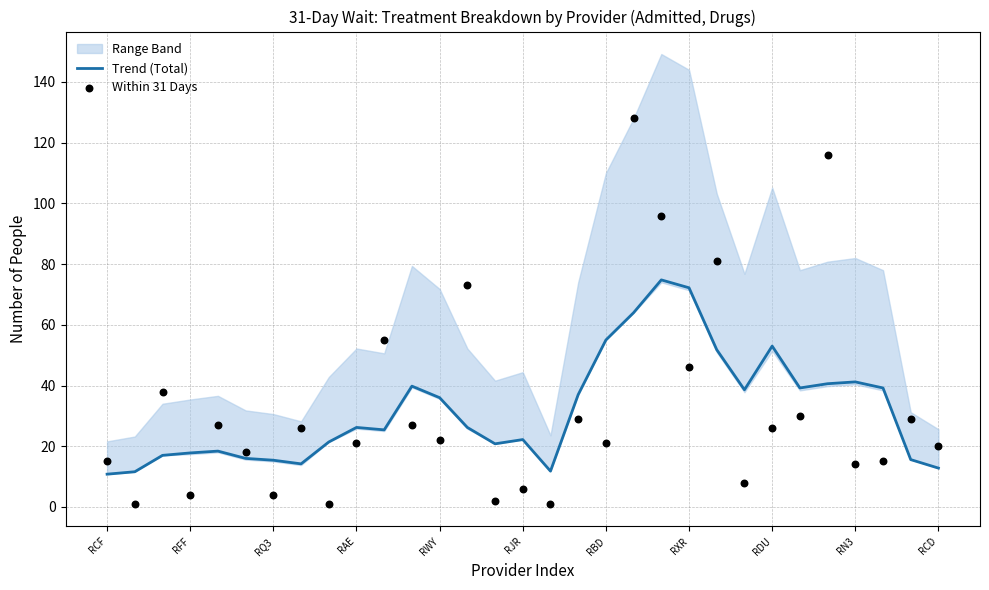

What is the maximum value for Trend (Total)?

74.8